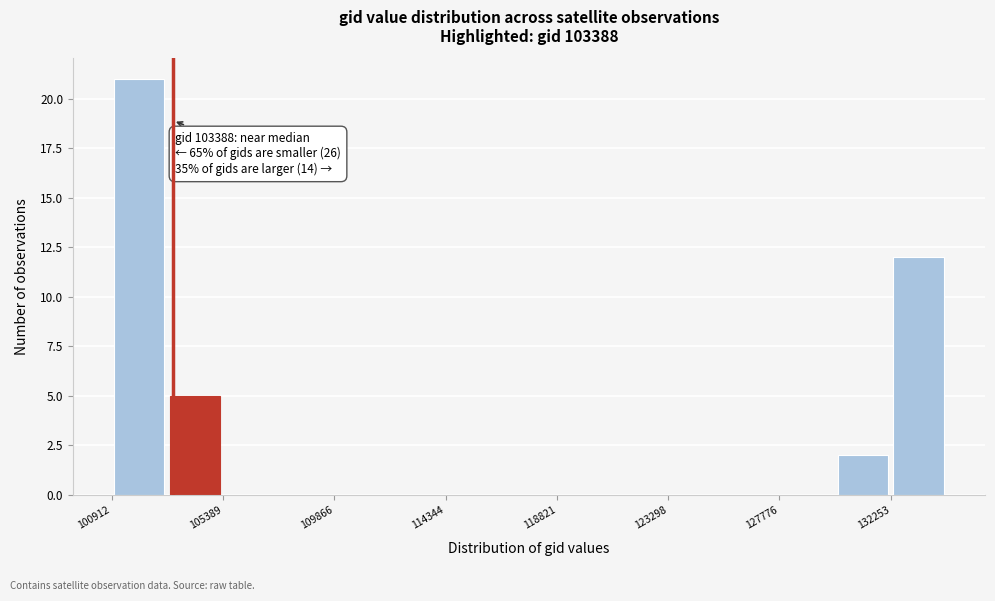

Over which range of the x-axis is the bar tallest?

101000 to 103000